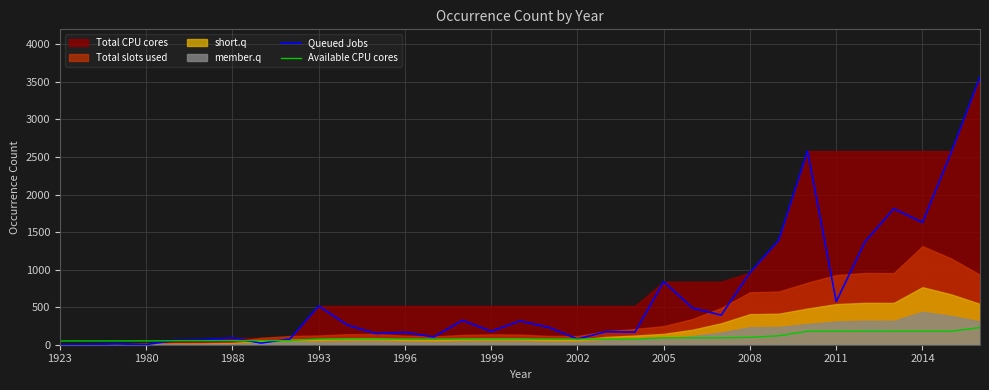

Is the value of Available CPU cores at 22 greater than the value of Queued Jobs at 14?

No